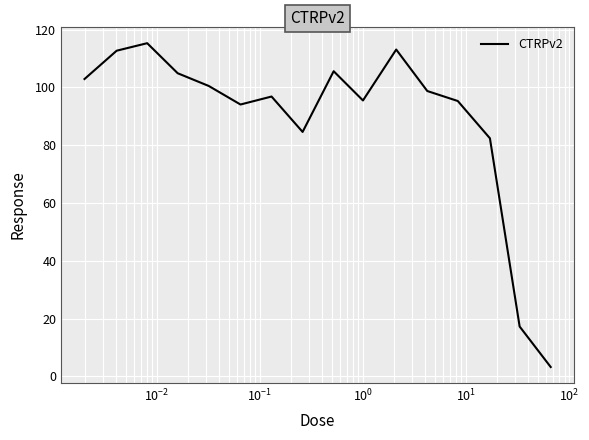

What is the greatest value displayed?

115.3